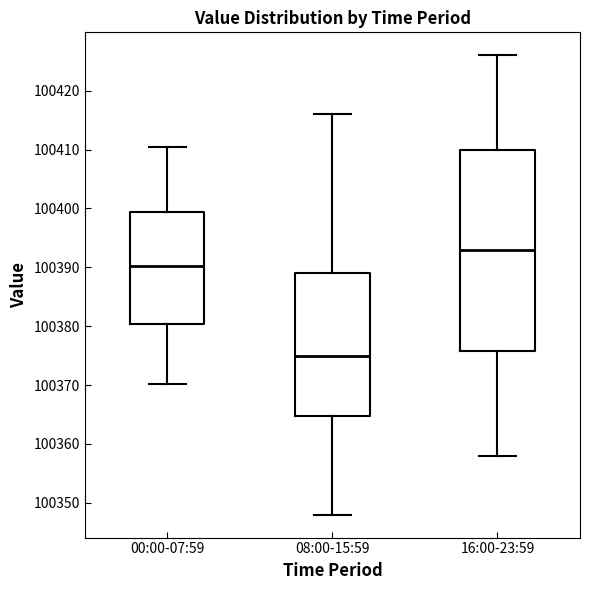

Comparing the boxes themselves (not the whiskers), which one is the tallest?

16:00-23:59